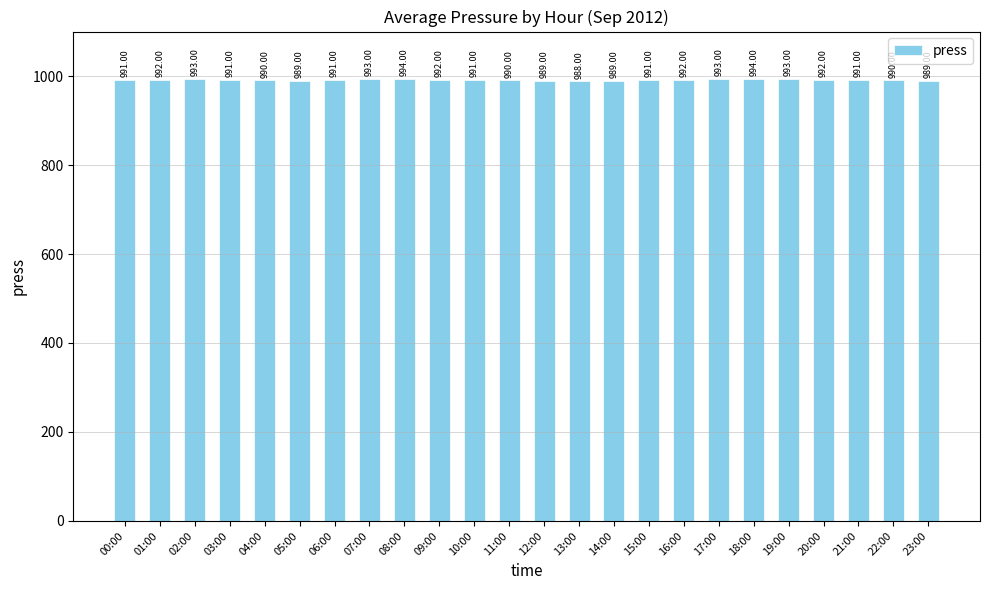

Which has a higher value, 21:00 or 19:00?

19:00